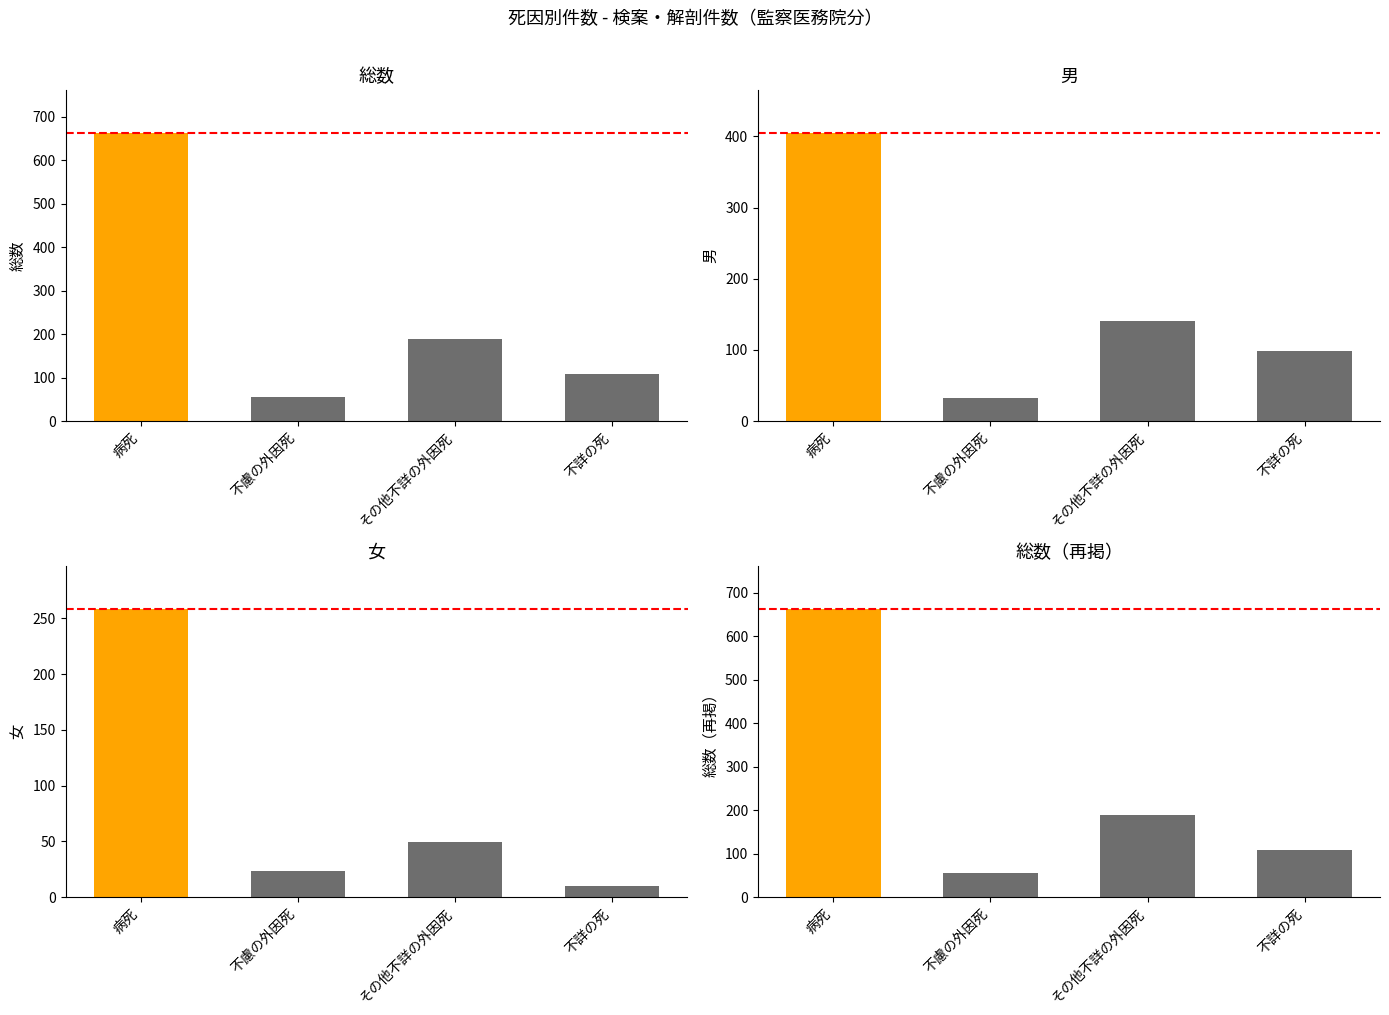

What is the label of the 1st bar from the right?

不詳の死